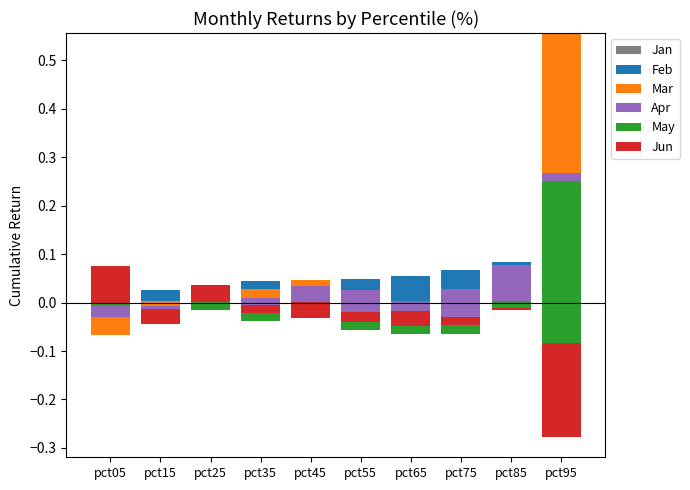

What is the value of the Jun bar at the 10th from the left?

-0.2